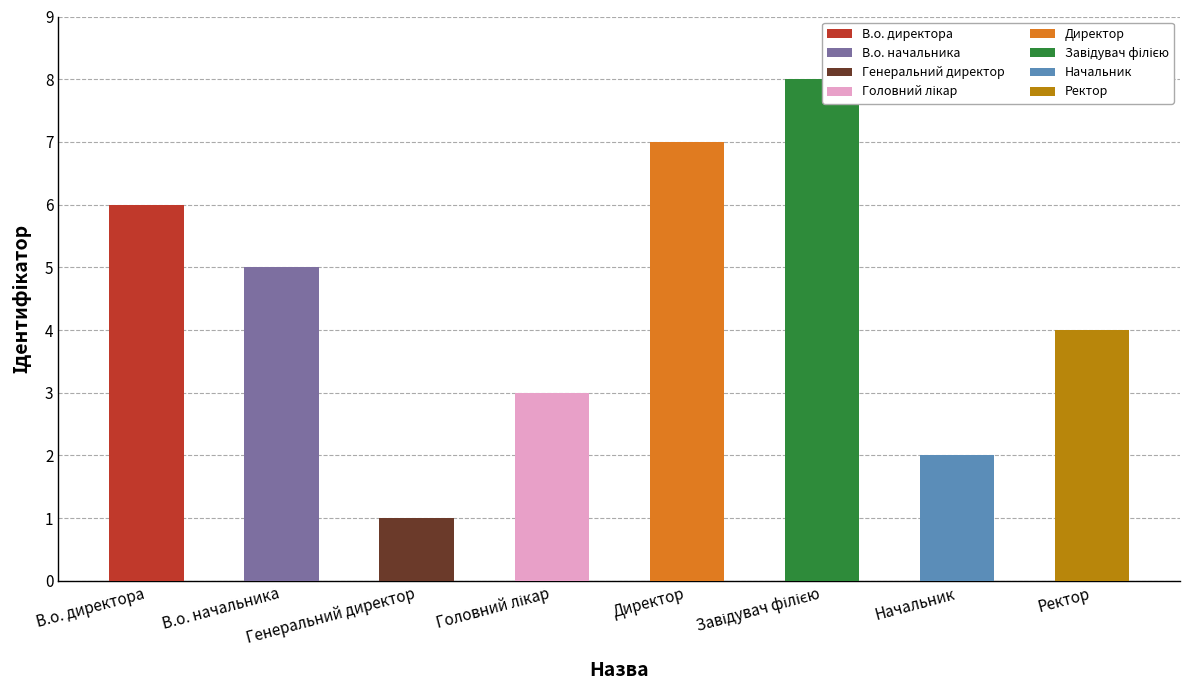

List the labels in order of value, largest first.

Завідувач філією, Директор, В.о. директора, В.о. начальника, Ректор, Головний лікар, Начальник, Генеральний директор